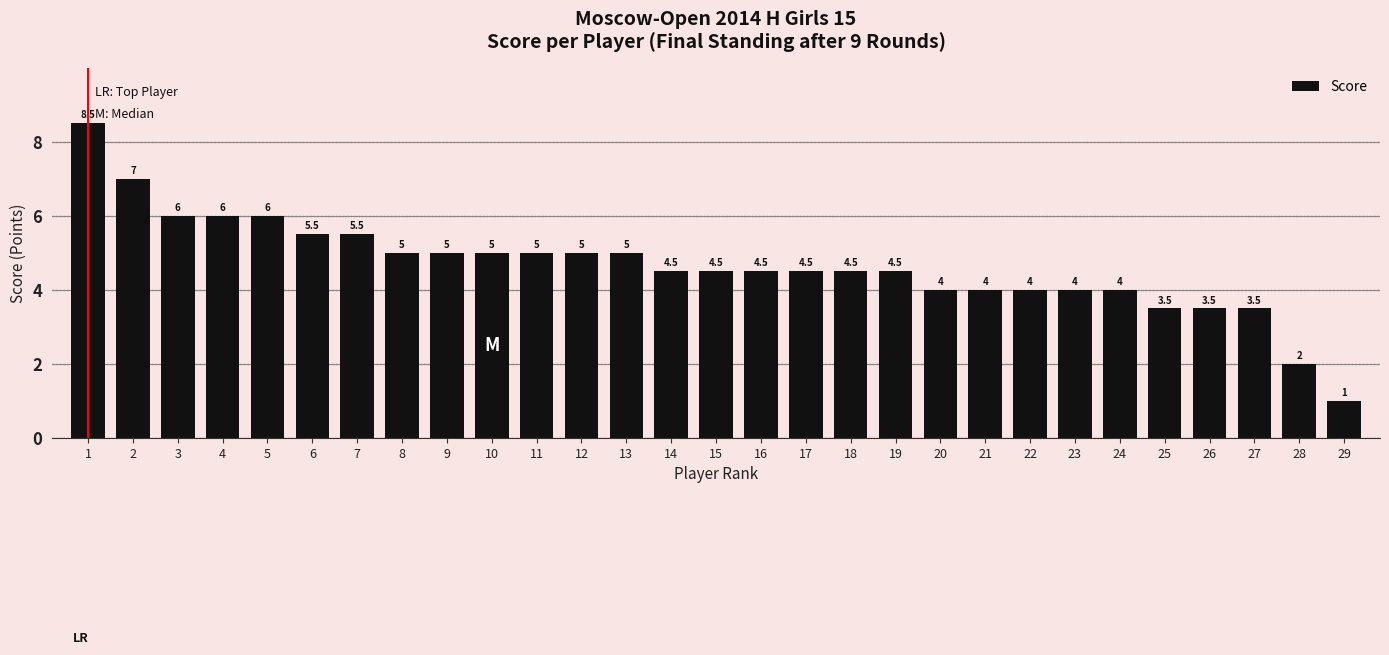

Between 20 and 26, which is larger?

20